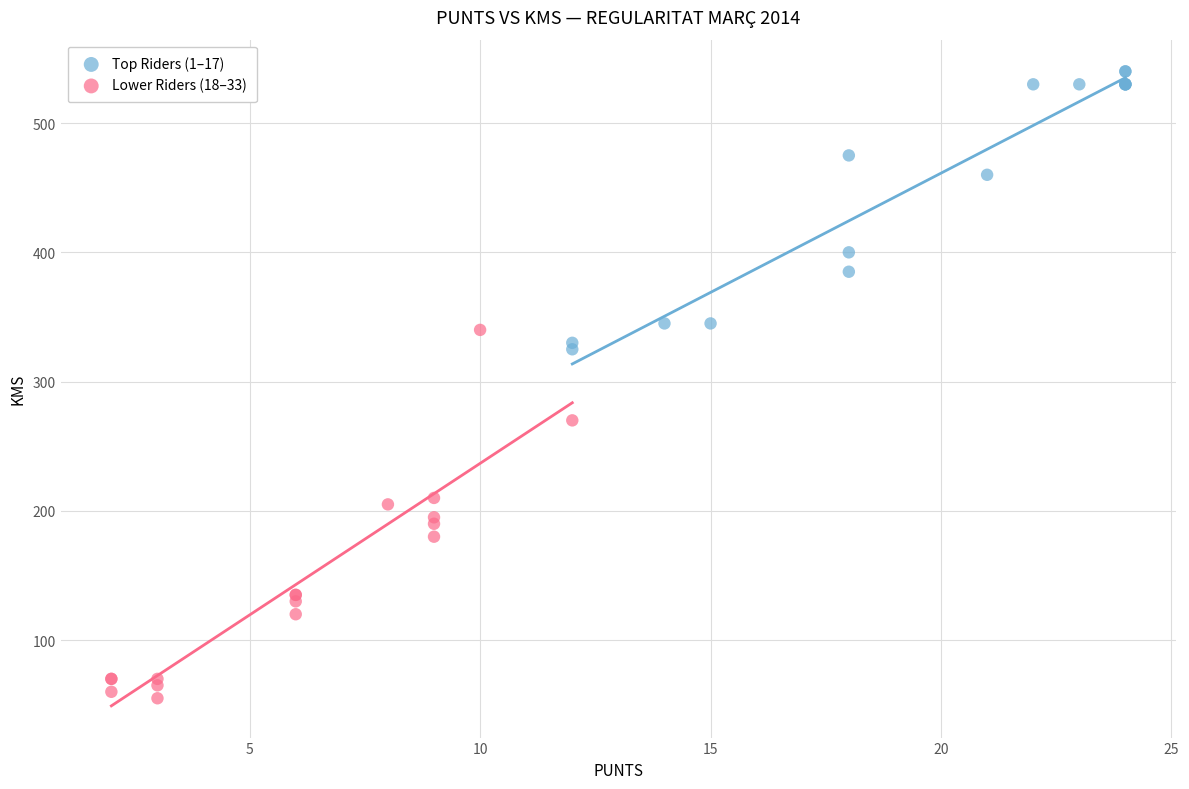

Which series has the largest Y range (max minus min)?

Lower Riders (18–33)